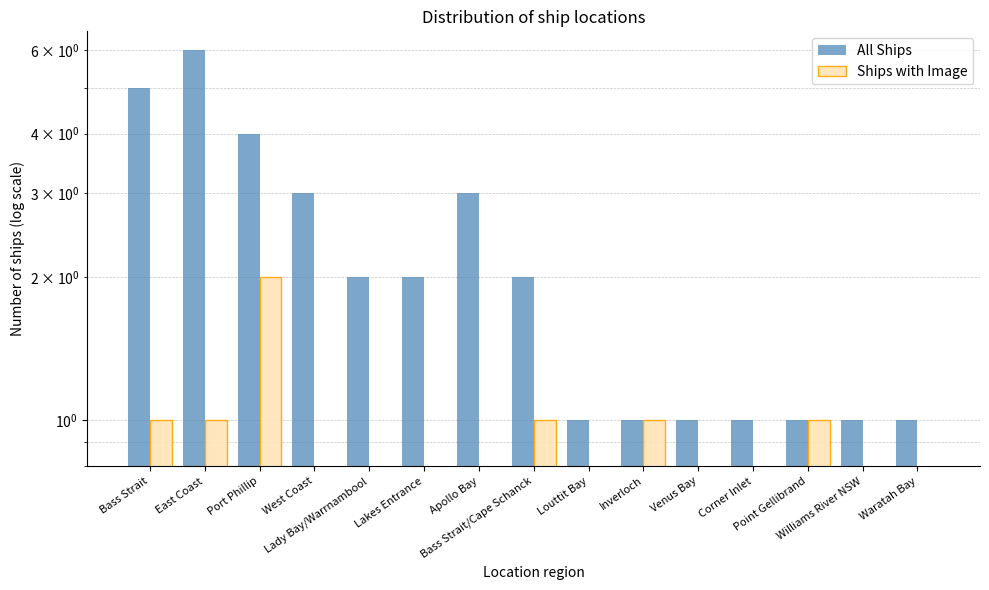

Between West Coast and Lakes Entrance, which is larger?

West Coast